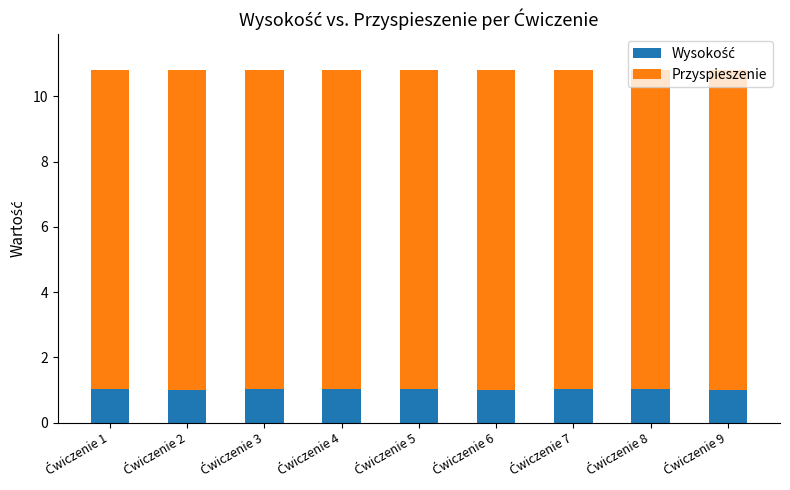

Which series has the widest spread of values?

Wysokość